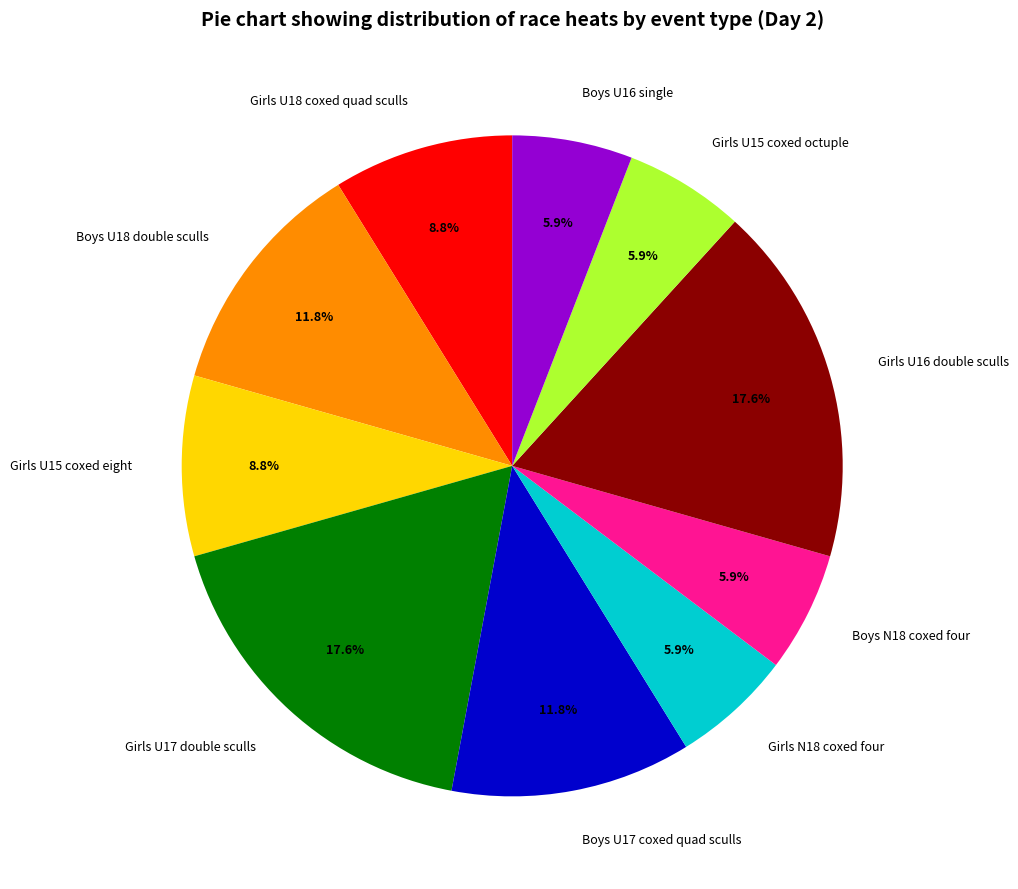

Does Girls U16 double sculls account for over 50% of the chart?

No